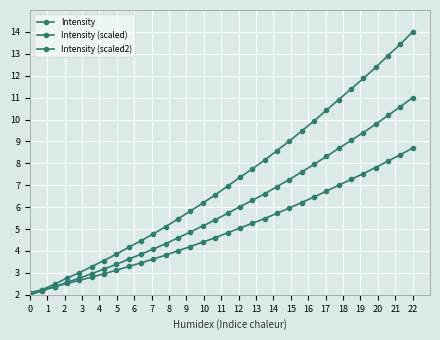

Reading right to left, transcribe all the data shown in this chart.

Intensity: 14.0	13.4	12.9	12.4	11.9	11.4	10.9	10.4	9.9	9.5	9.0	8.6	8.1	7.7	7.4	7.0	6.6	6.2	5.8	5.5	5.1	4.8	4.5	4.2	3.9	3.6	3.3	3.0	2.8	2.5	2.2	2.0
Intensity (scaled): 11.0	10.6	10.2	9.8	9.4	9.0	8.7	8.3	7.9	7.6	7.3	6.9	6.6	6.3	6.0	5.7	5.4	5.1	4.9	4.6	4.3	4.1	3.9	3.6	3.4	3.2	3.0	2.8	2.6	2.4	2.2	2.0
Intensity (scaled2): 8.7	8.4	8.1	7.8	7.5	7.3	7.0	6.7	6.5	6.2	6.0	5.7	5.5	5.3	5.0	4.8	4.6	4.4	4.2	4.0	3.8	3.6	3.5	3.3	3.1	3.0	2.8	2.7	2.5	2.4	2.2	2.1